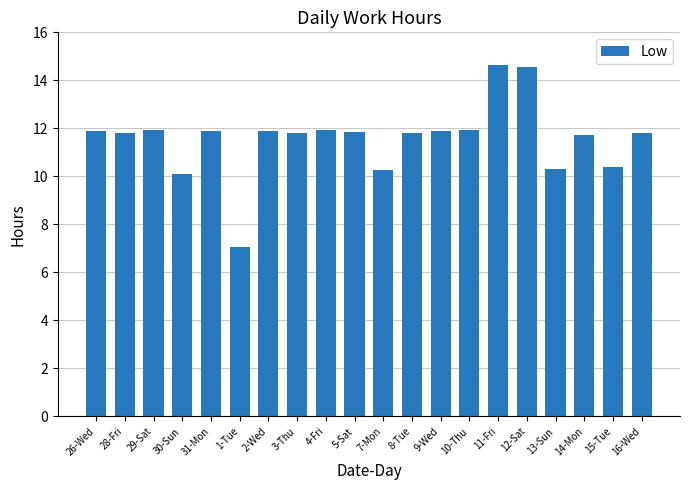

What is the difference between the maximum and minimum values?

7.6